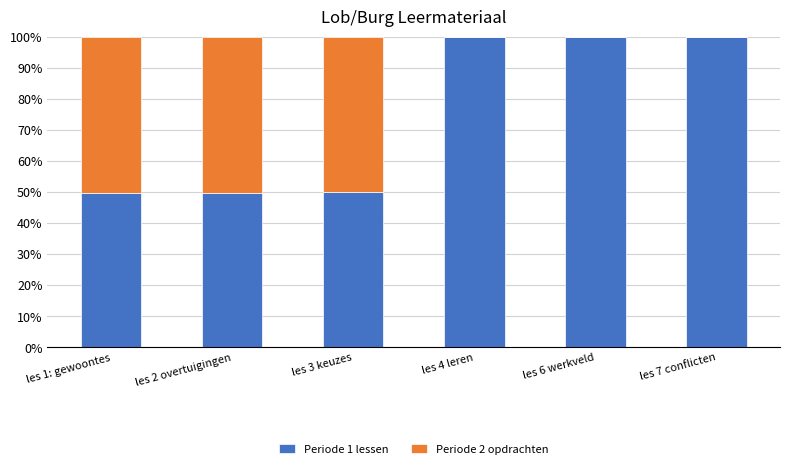

What is the sum of all Periode 1 lessen values?

449.5